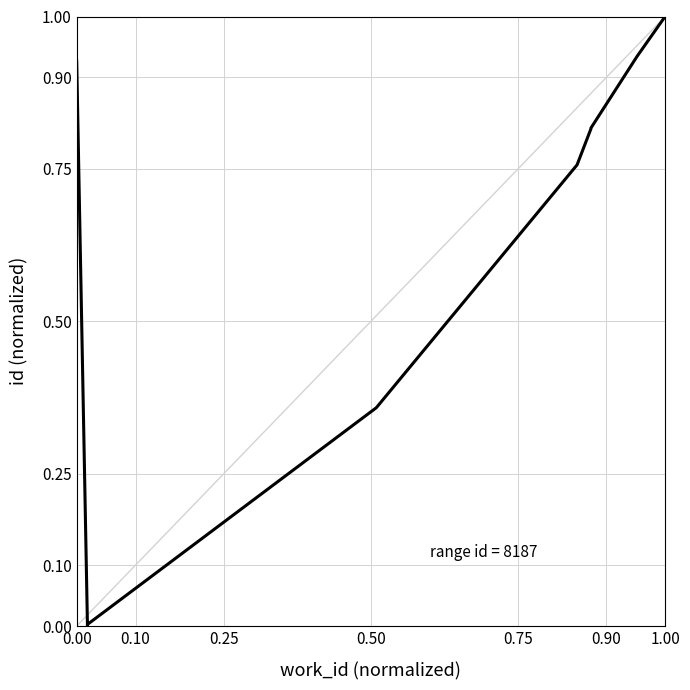

Reading left to right, what are all the values shown in this chart?

0.9	0.0	0.0	0.4	0.8	0.8	0.8	0.8	0.9	1.0